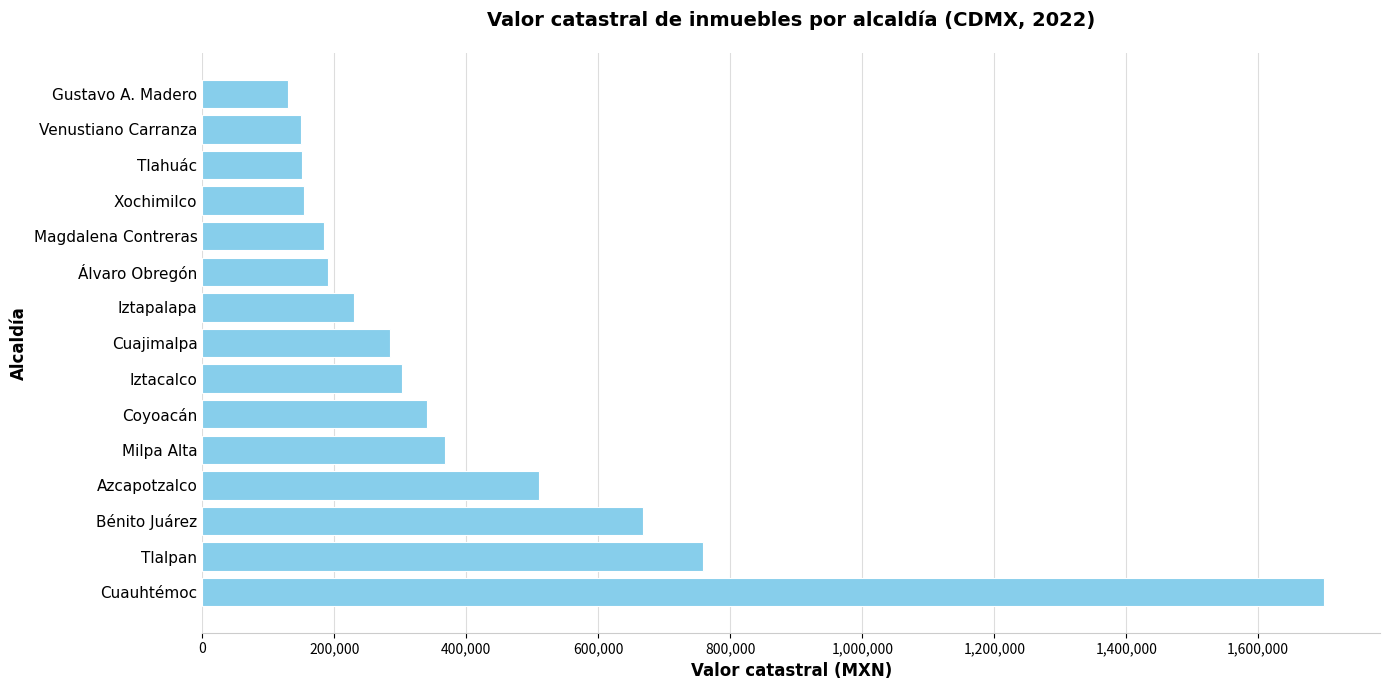

Which category has the lowest value across all series?

Gustavo A. Madero